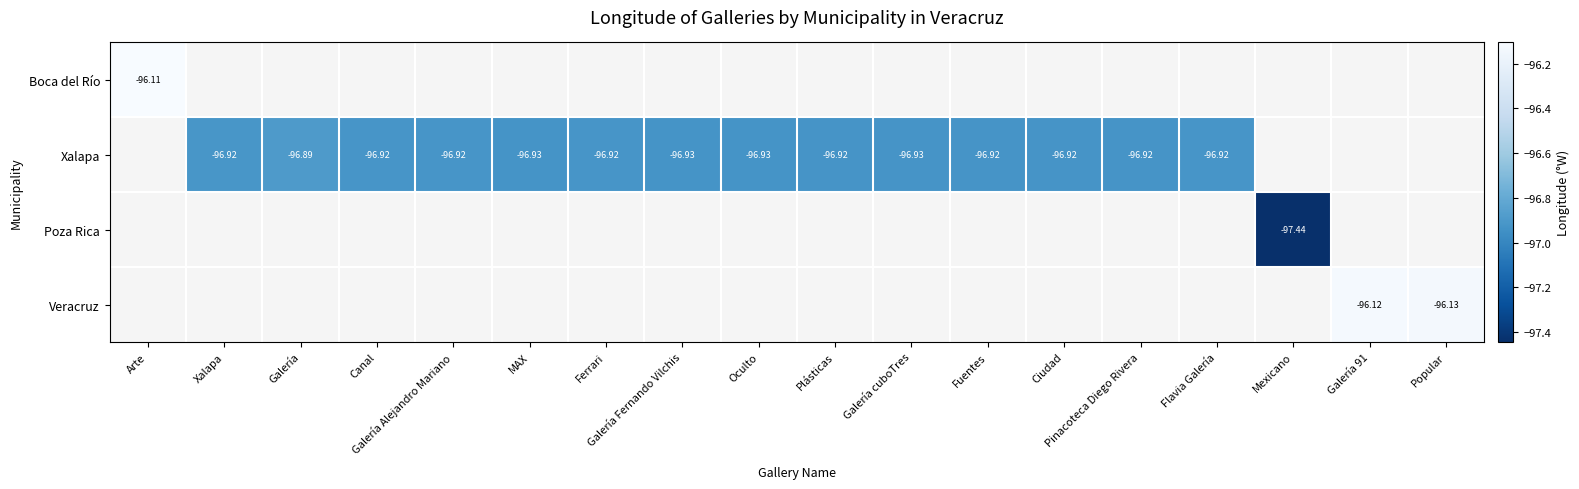

Which category has the highest value across all series?

Arte